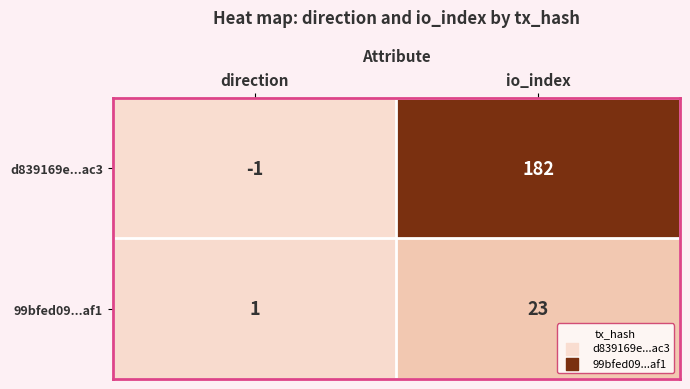

At which label is 99bfed09...af1 closest to 12?

direction